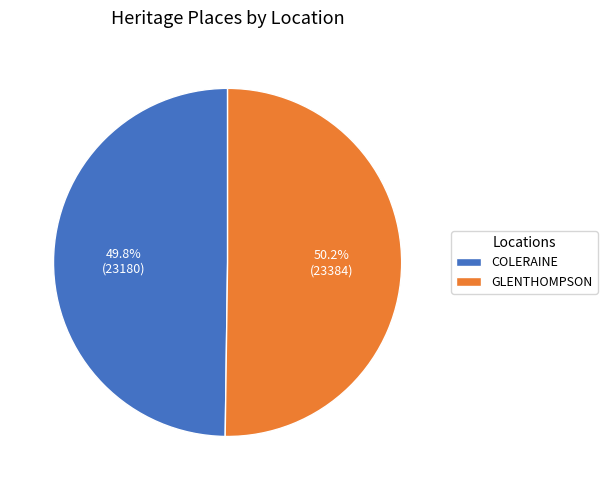

Does any single category account for the majority?

Yes